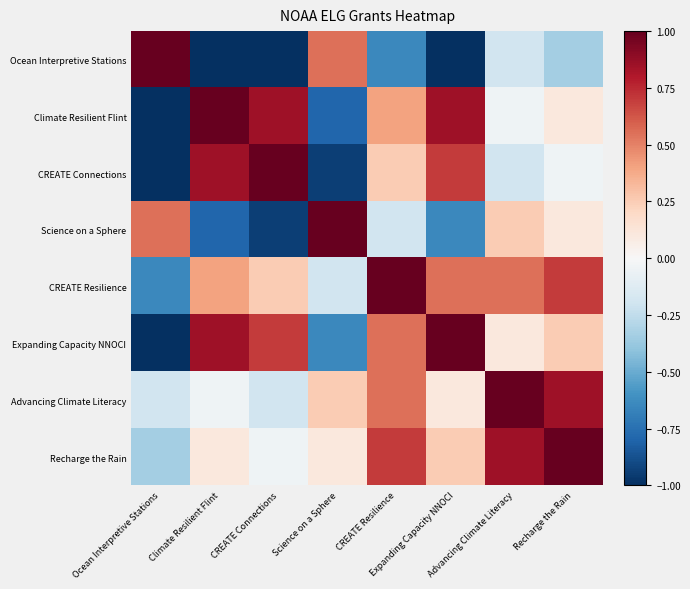

What is the smallest value displayed?

-1.0